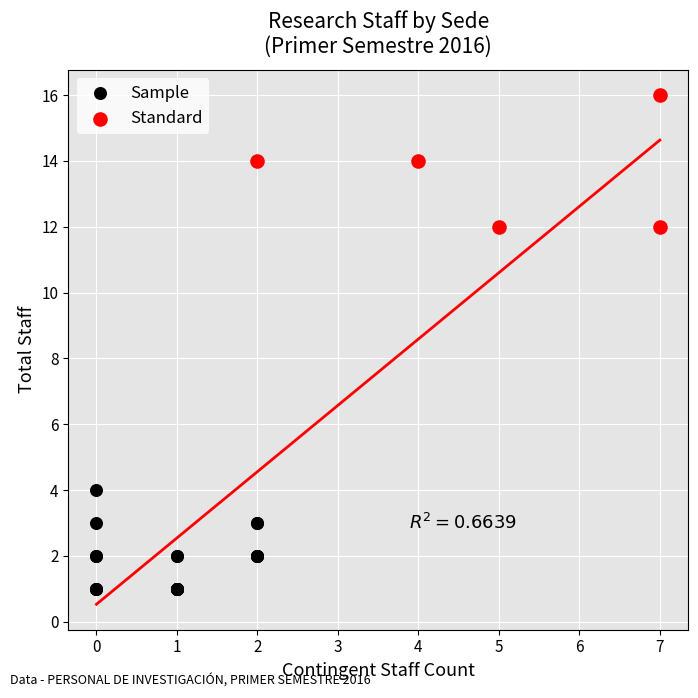

Which series reaches the minimum Y coordinate?

Sample